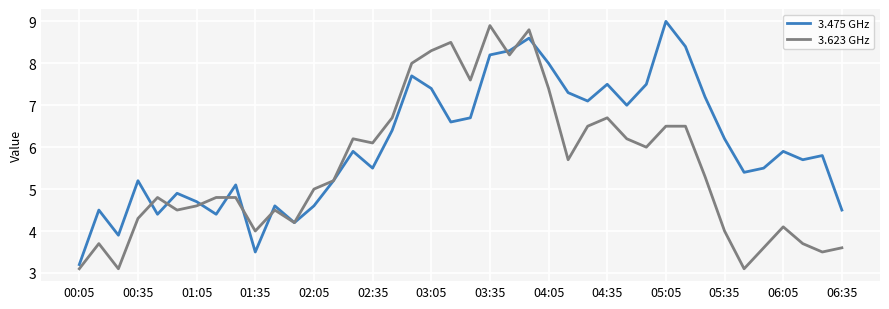

What is the greatest value displayed?

9.0